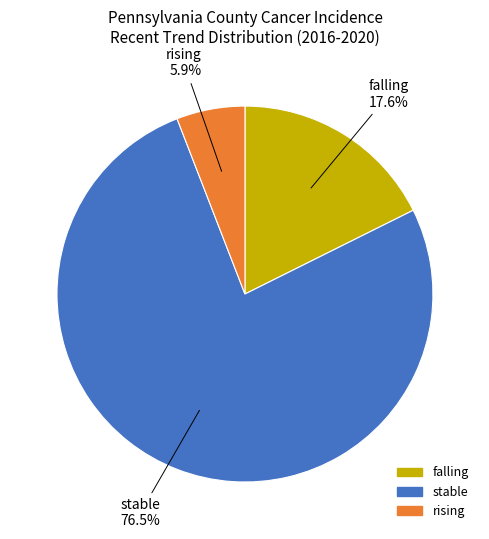

Which category accounts for the majority?

stable